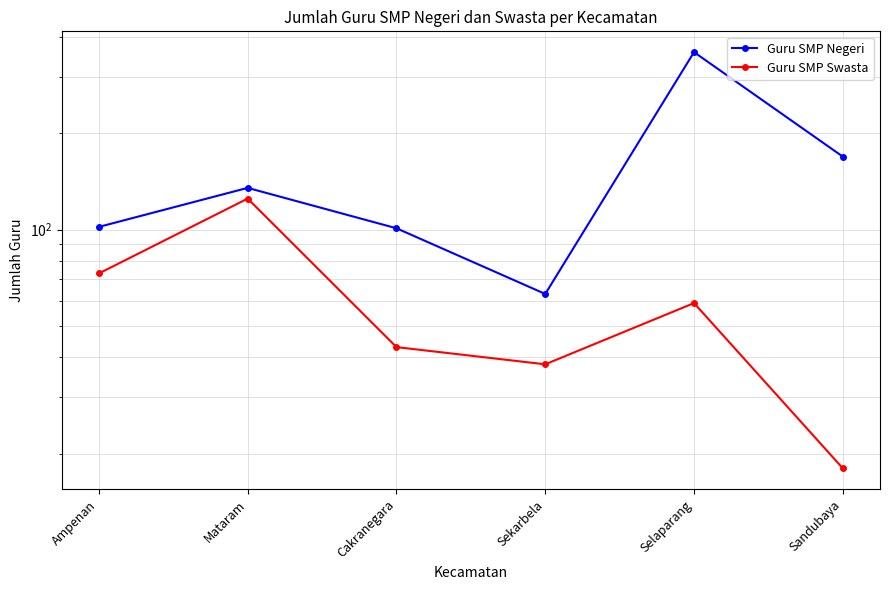

True or false: Guru SMP Swasta has a value of 43 at Cakranegara.

True